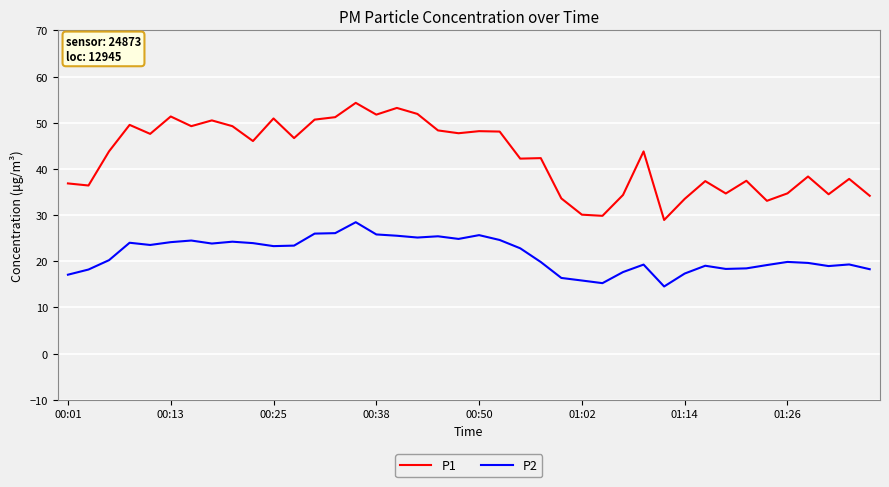

What is the highest value of the P1 series?

54.3